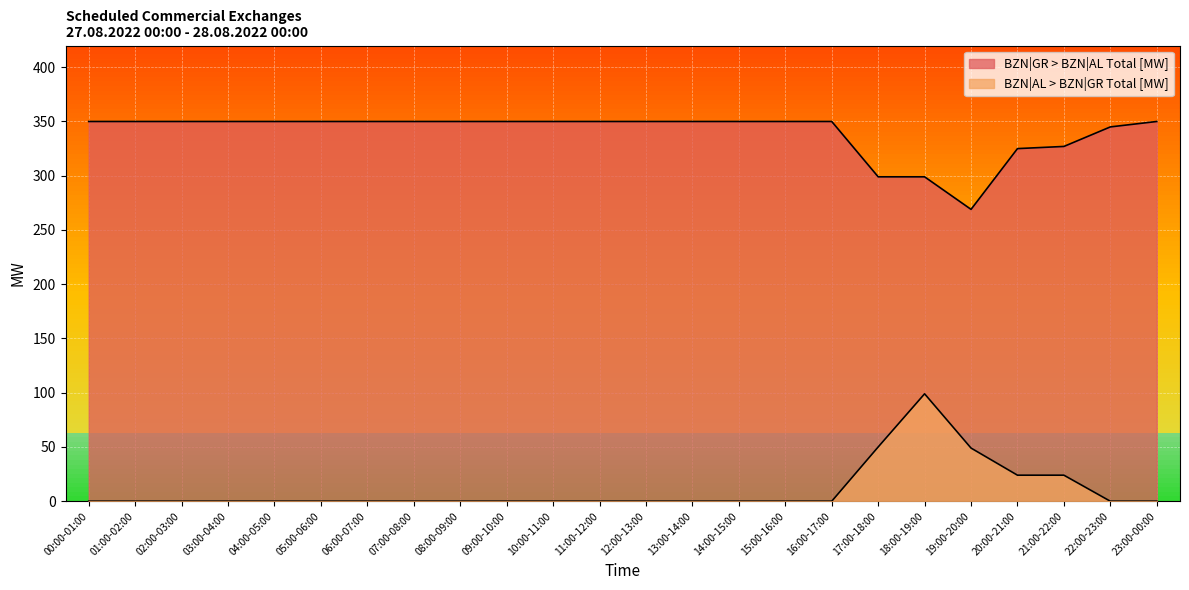

Is it true that BZN|AL > BZN|GR Total [MW] equals 44 at 16:00-17:00?

False